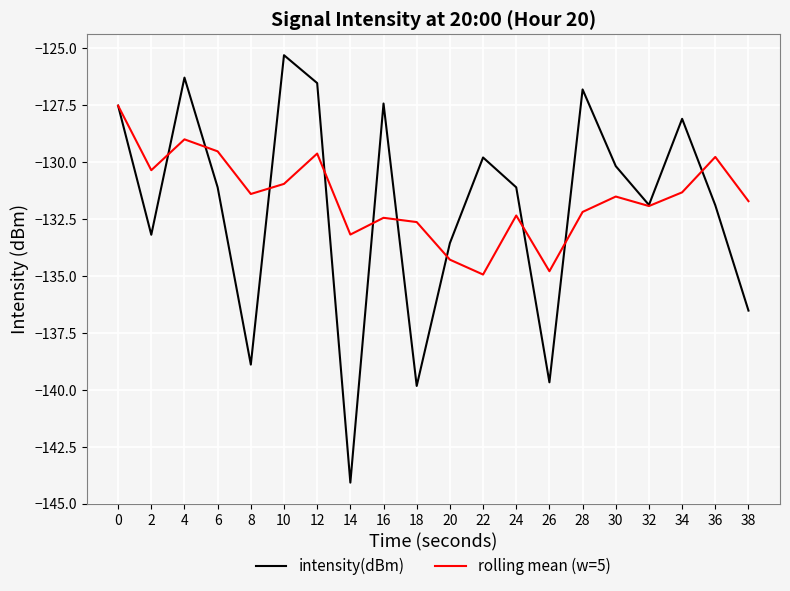

At which category does intensity(dBm) reach its first local peak?

4